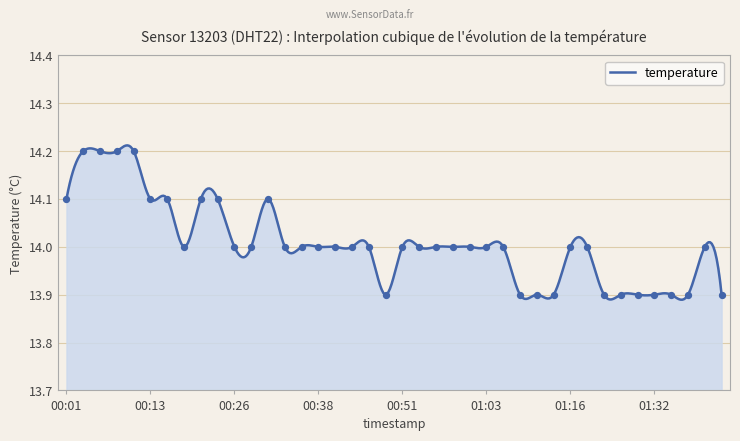

Approximately how many times larger is the value at 00:36 compared to 01:40?

1.0